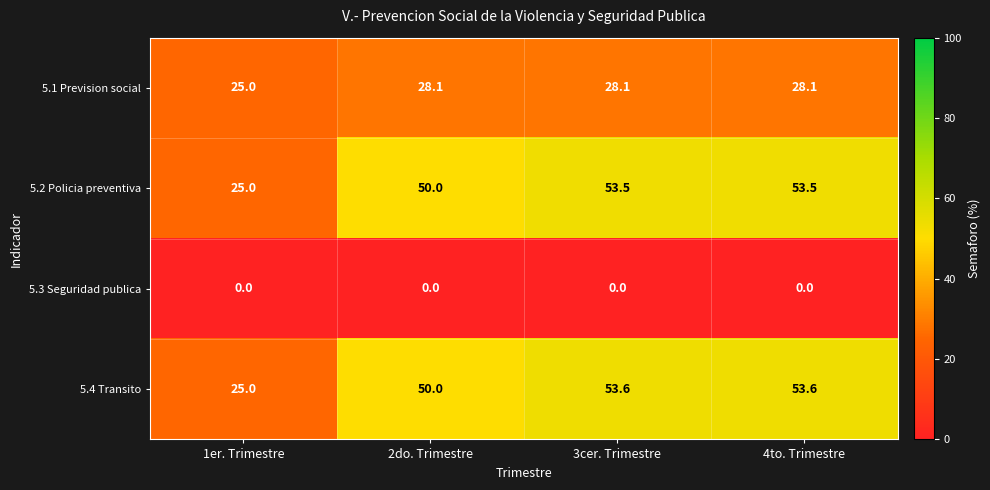

Is it true that 5.4 Transito equals 79.7 at 3cer. Trimestre?

False